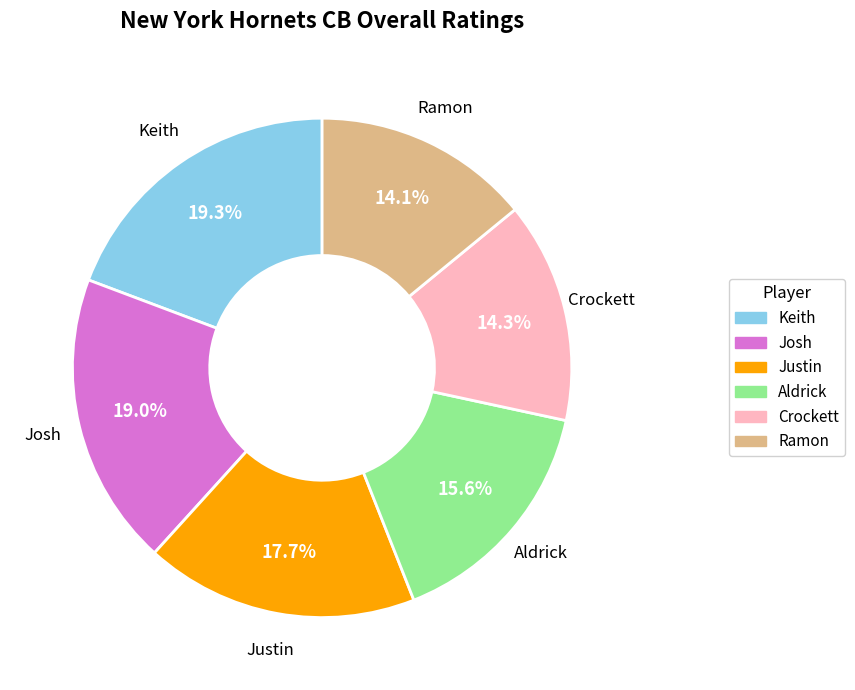

To the nearest percent, what is the difference between the largest and smallest slice percentages?

5%